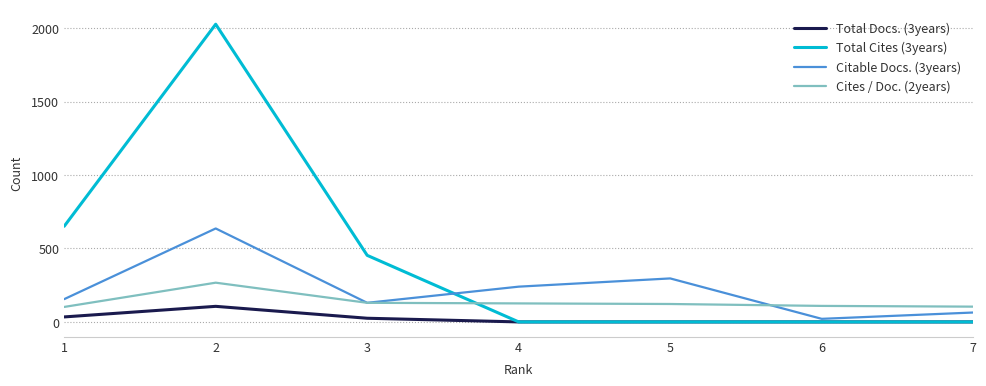

What is the greatest value displayed?

2026